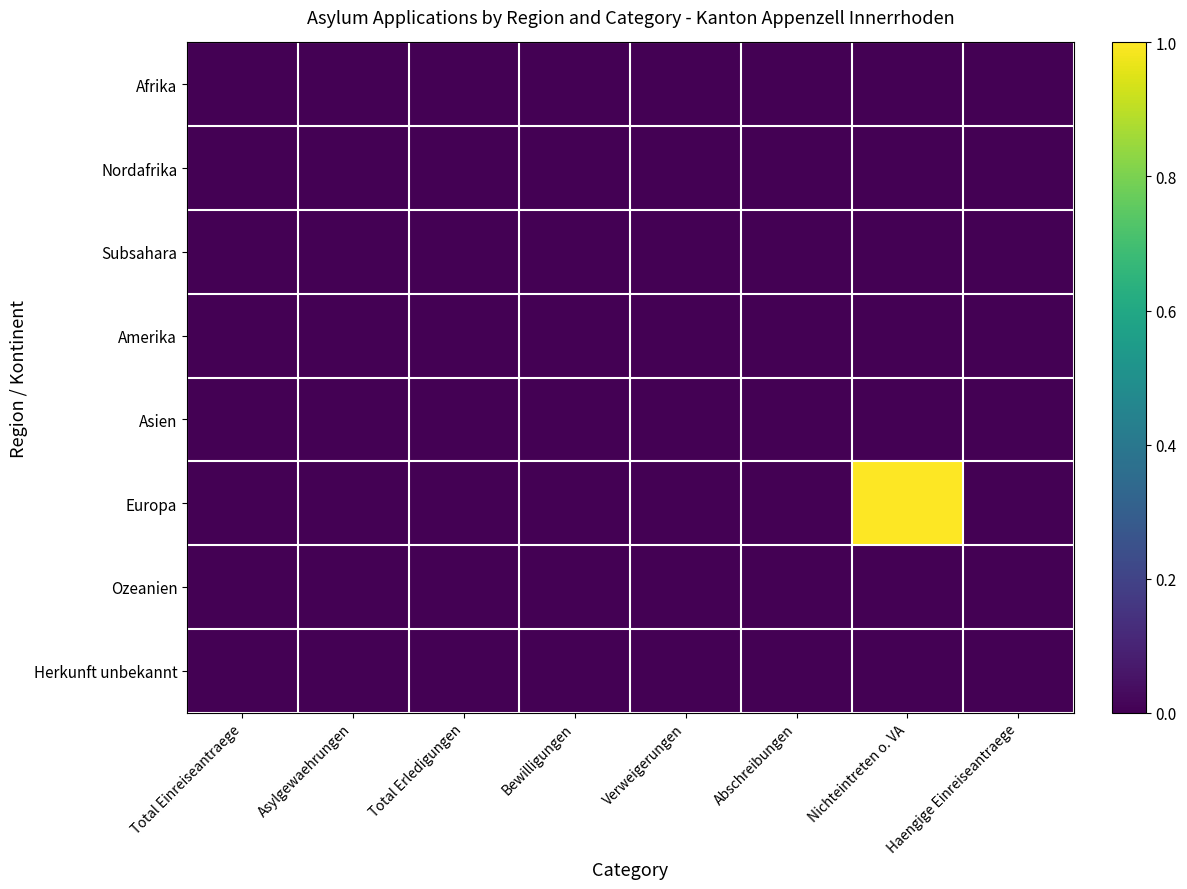

Which series has the largest range (max minus min)?

Europa